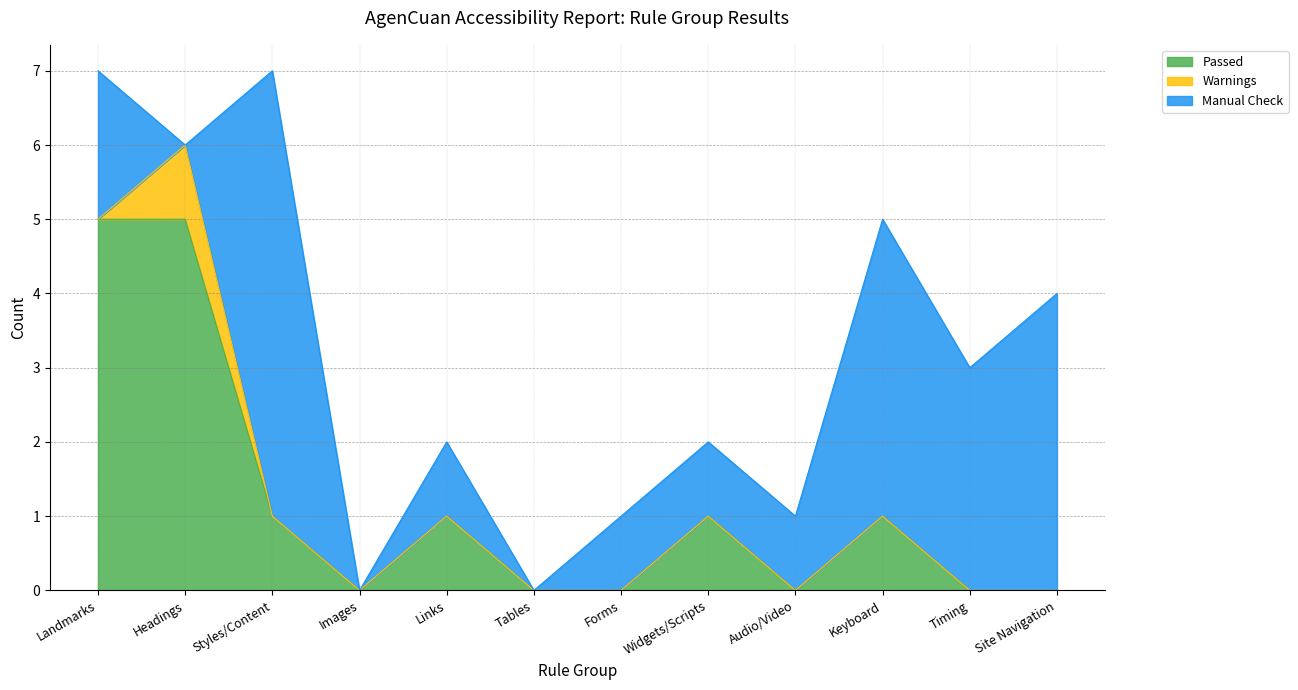

What is the total value across all series at Timing?

3